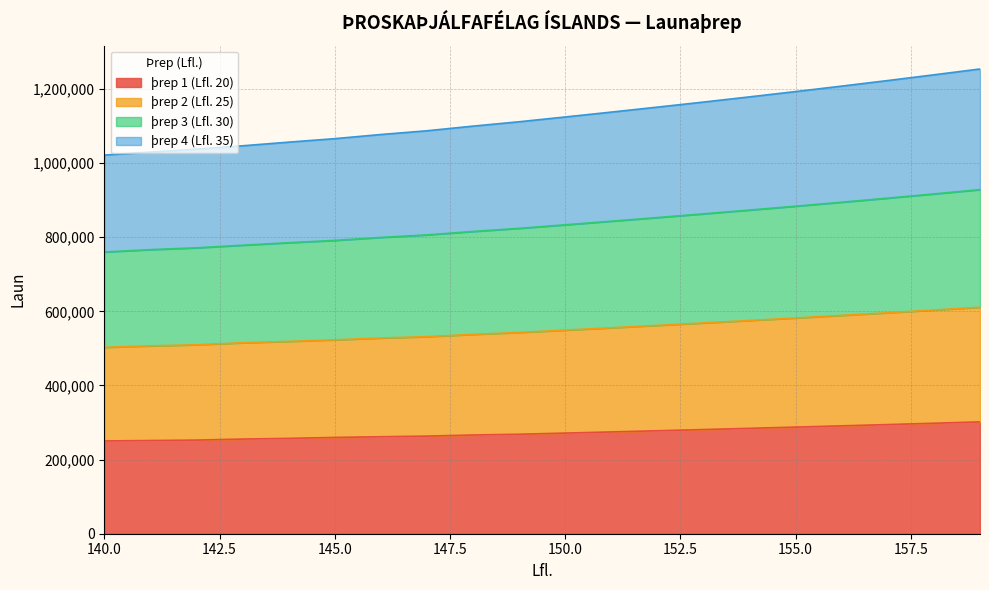

What is the maximum value shown in the chart?

1254056